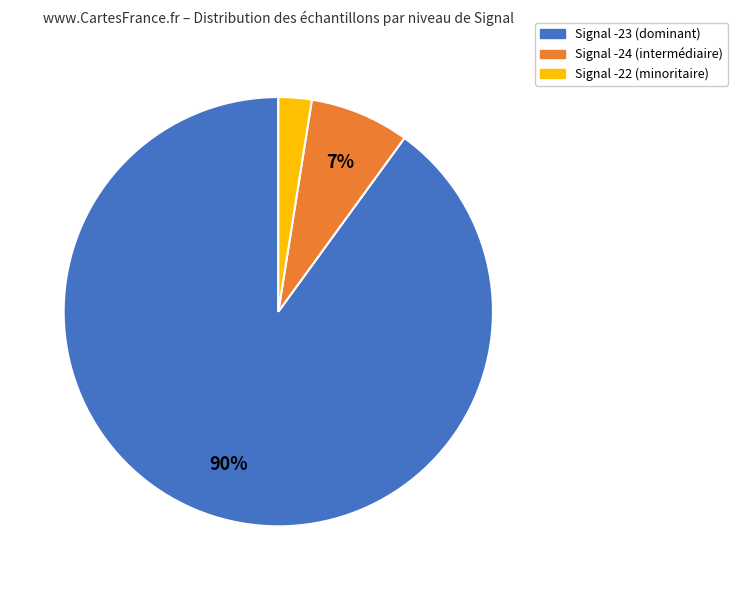

To the nearest percent, what is the average slice percentage?

33%